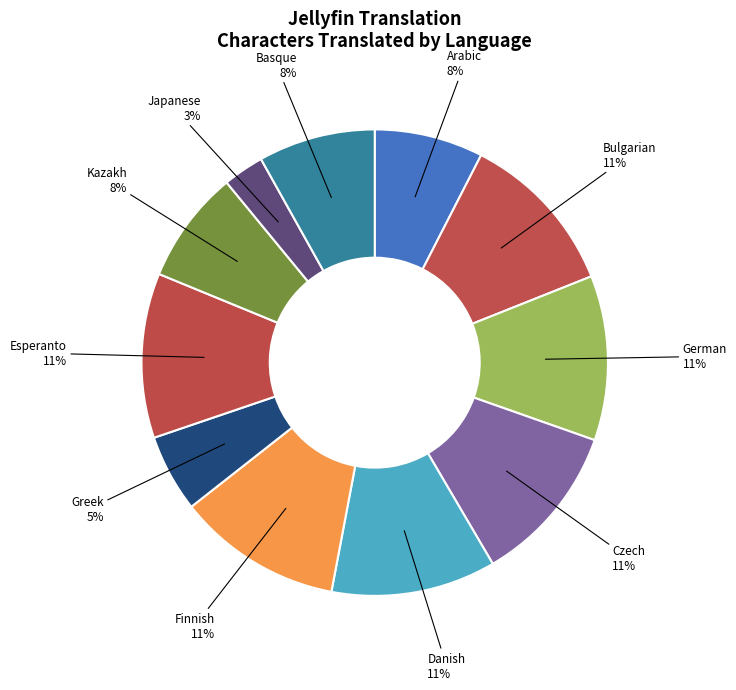

The Czech slice represents 24% of the pie. True or false?

False